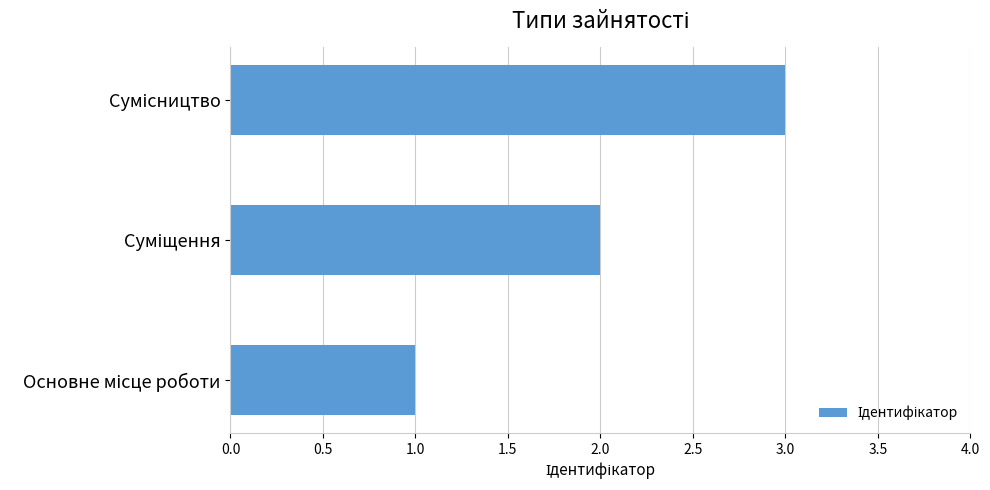

What is the maximum value shown in the chart?

3